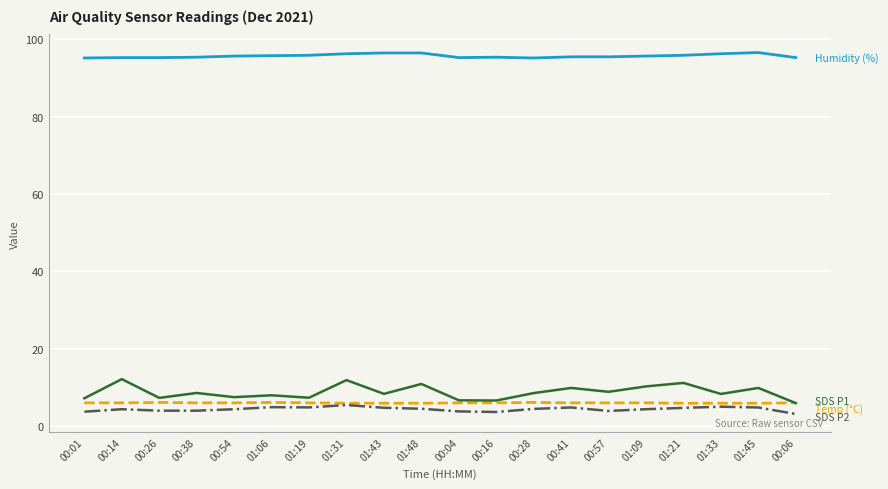

What position from the left is 00:57?

15